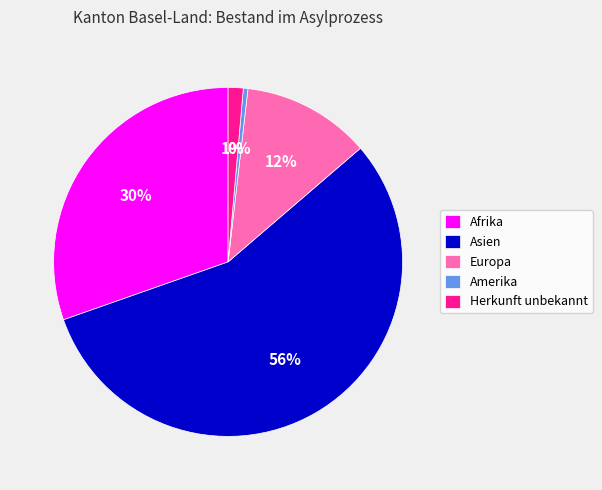

Is it true that Afrika is 30% of the pie?

True